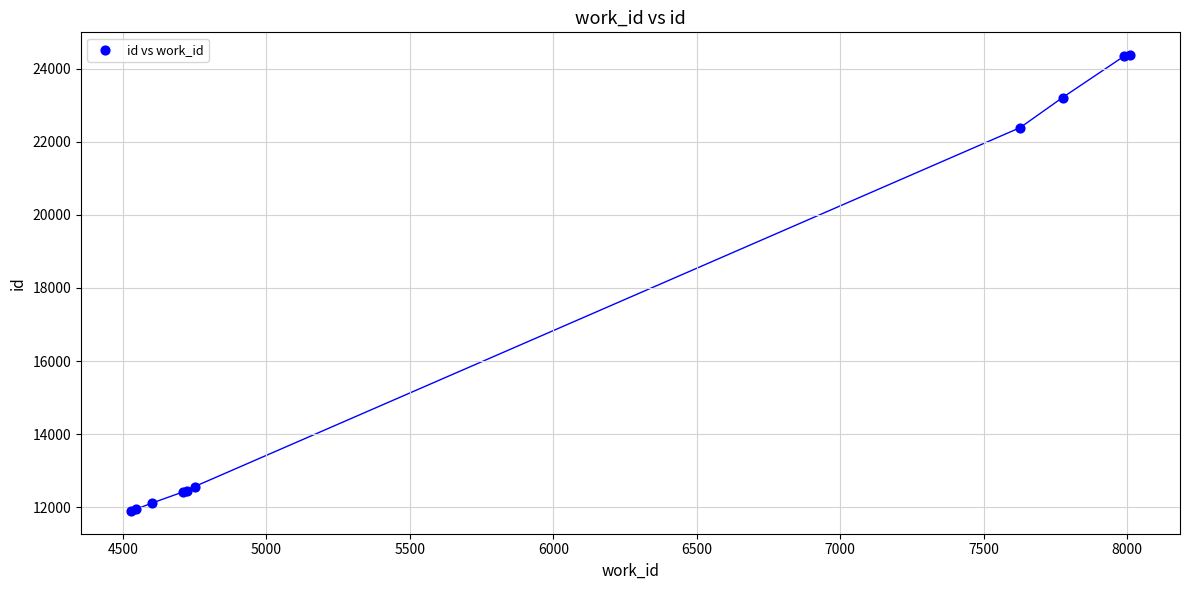

What Y value in the scatter plot is closest to 18135?

22384